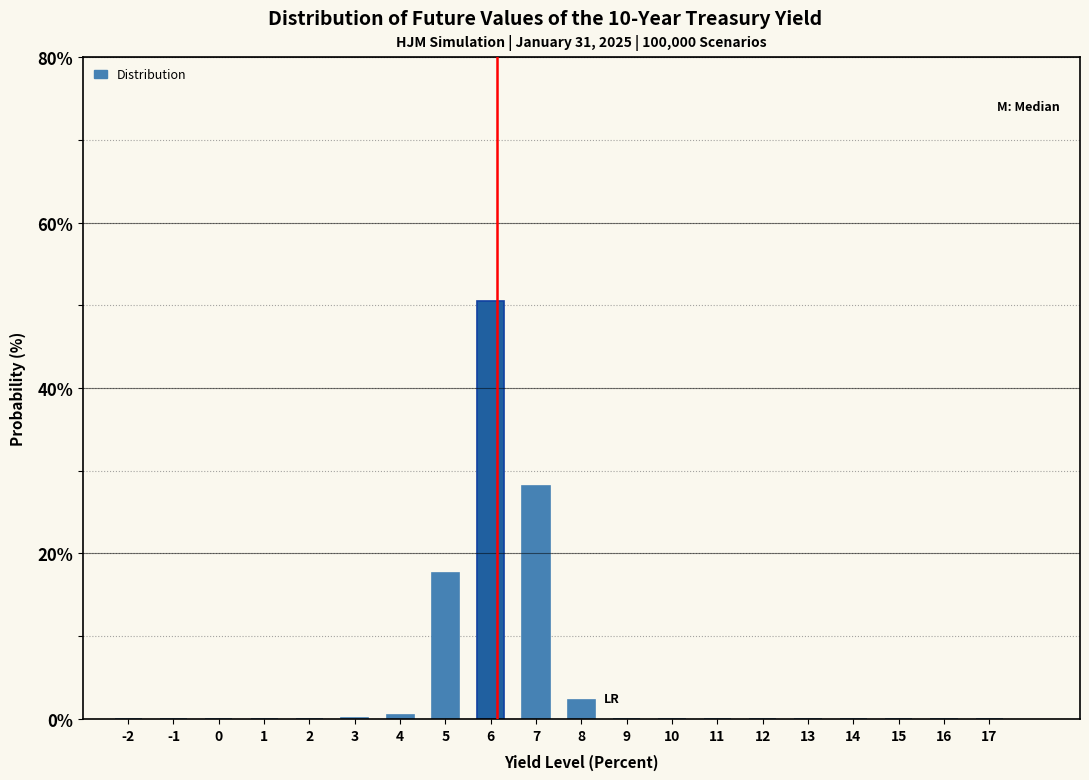

What is the greatest value displayed?

50.5